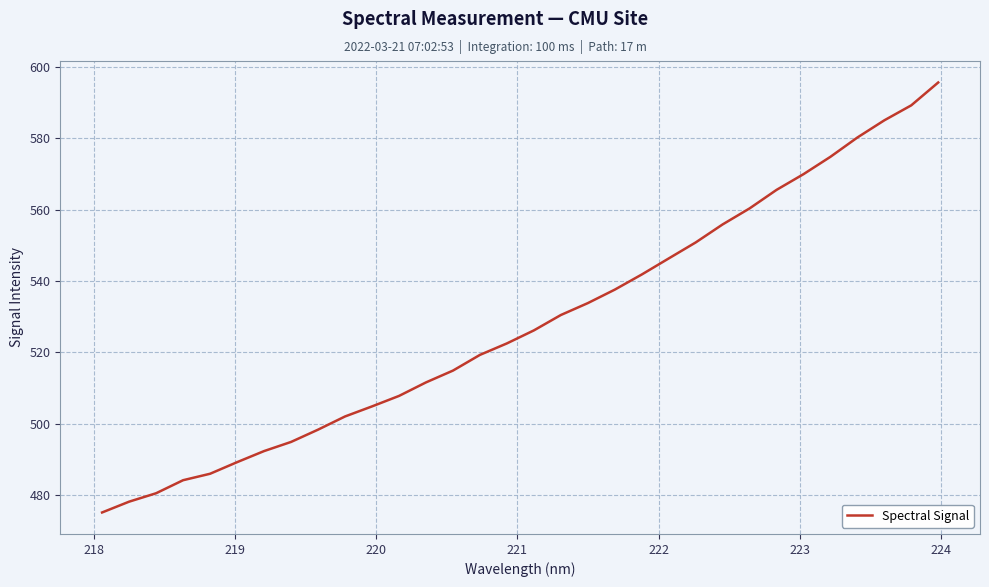

What is the greatest value displayed?

595.7